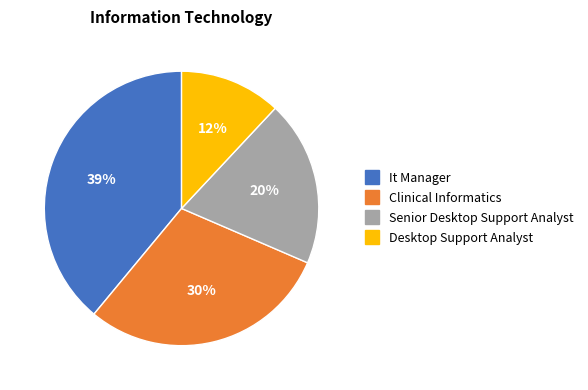

Which slice is the largest?

It Manager